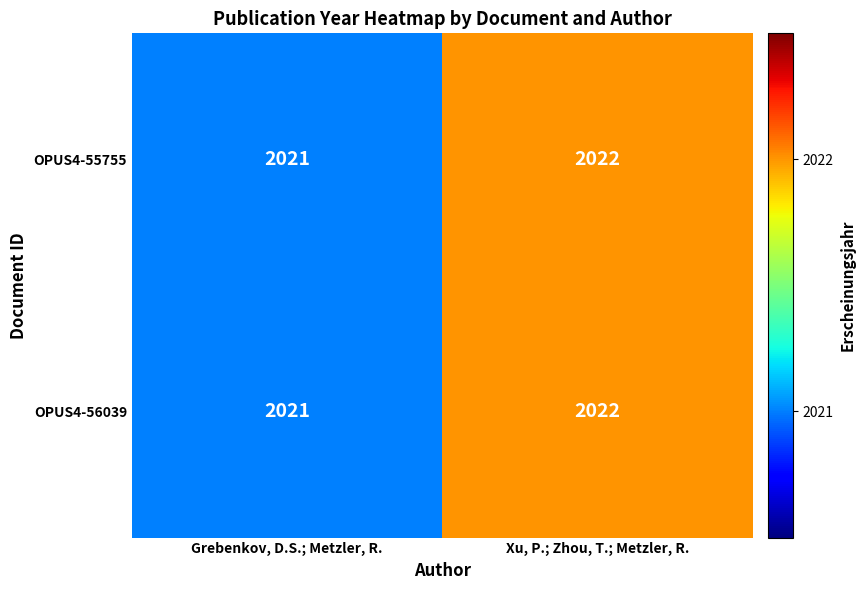

List the labels in order of OPUS4-55755 value, largest first.

Xu, P.; Zhou, T.; Metzler, R., Grebenkov, D.S.; Metzler, R.